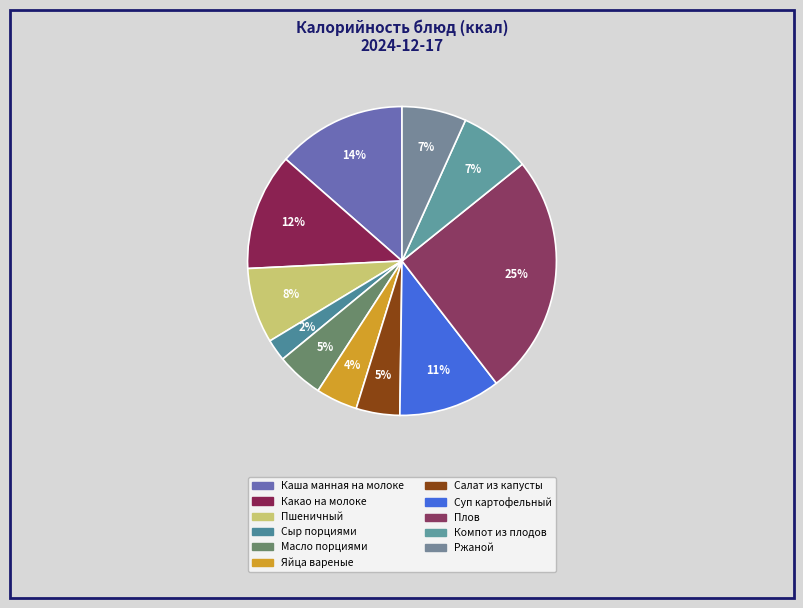

What is the ratio of the value at Сыр порциями to the value at Плов?

0.1